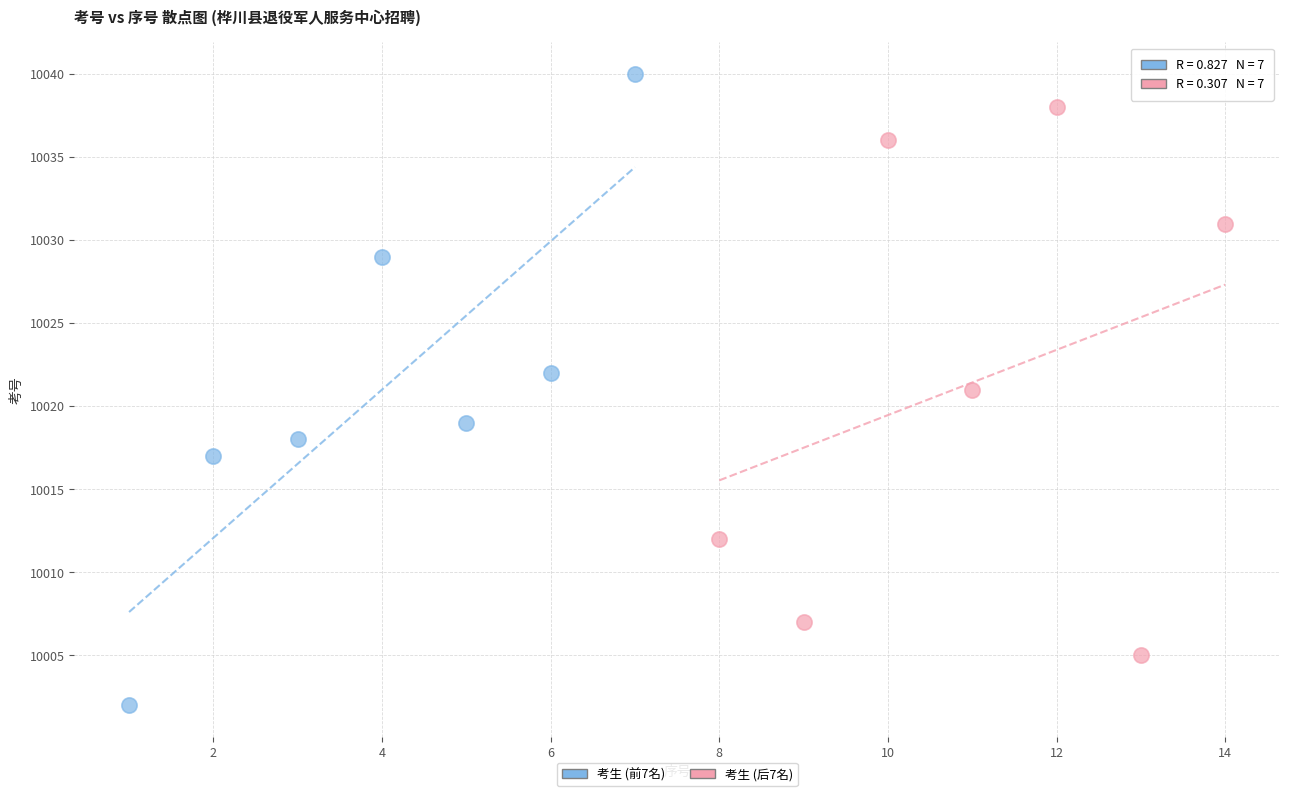

Which series reaches the maximum Y coordinate?

考生 (前7名)